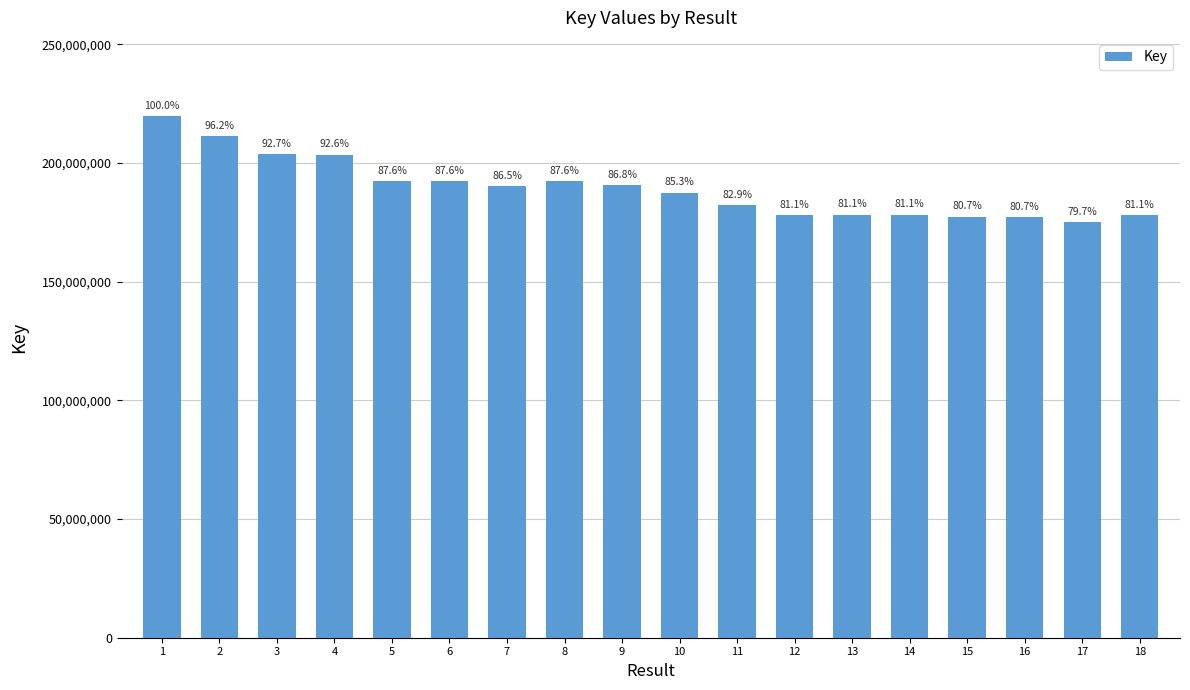

Which has a higher value, 1 or 8?

1